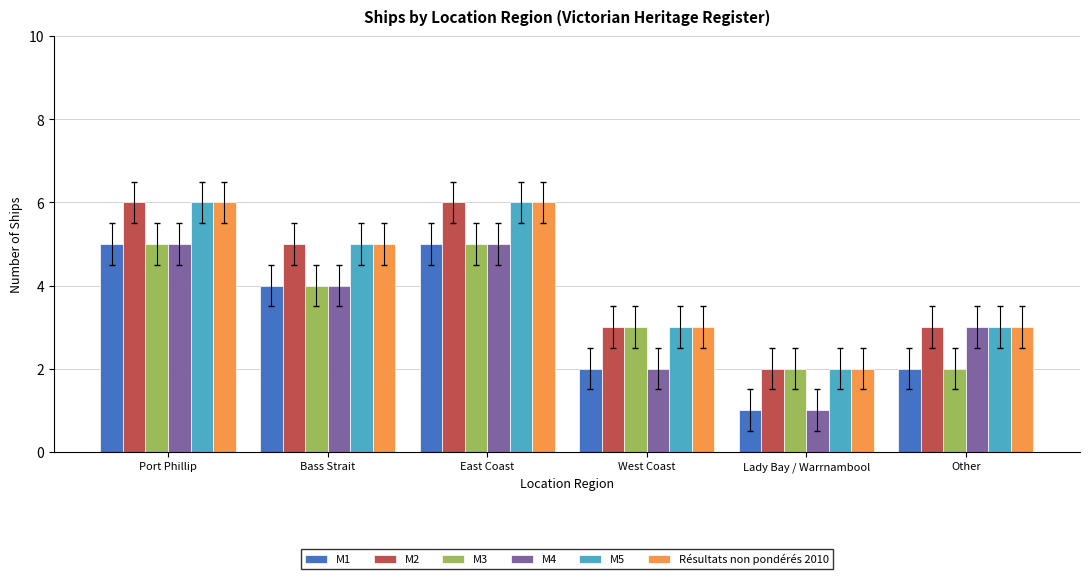

Reading left to right, what are all the values shown in this chart?

M1: Port Phillip=5	Bass Strait=4	East Coast=5	West Coast=2	Lady Bay / Warrnambool=1	Other=2
M2: Port Phillip=6	Bass Strait=5	East Coast=6	West Coast=3	Lady Bay / Warrnambool=2	Other=3
M3: Port Phillip=5	Bass Strait=4	East Coast=5	West Coast=3	Lady Bay / Warrnambool=2	Other=2
M4: Port Phillip=5	Bass Strait=4	East Coast=5	West Coast=2	Lady Bay / Warrnambool=1	Other=3
M5: Port Phillip=6	Bass Strait=5	East Coast=6	West Coast=3	Lady Bay / Warrnambool=2	Other=3
Résultats non pondérés 2010: Port Phillip=6	Bass Strait=5	East Coast=6	West Coast=3	Lady Bay / Warrnambool=2	Other=3